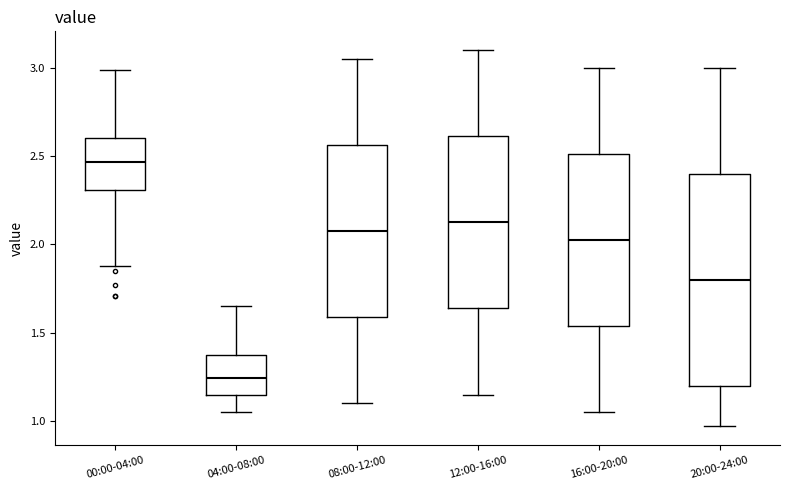

Reading left to right, read every box against the y-axis: the position of its median line, the range the box covers, and the ends of its whiskers. The values are not printed on the chart, so give them approximately, as read against the axis.

00:00-04:00: median 2.45, box 2.30 to 2.60, whiskers 1.90 to 3.00
04:00-08:00: median 1.25, box 1.15 to 1.40, whiskers 1.05 to 1.65
08:00-12:00: median 2.10, box 1.60 to 2.55, whiskers 1.10 to 3.05
12:00-16:00: median 2.15, box 1.65 to 2.60, whiskers 1.15 to 3.10
16:00-20:00: median 2.05, box 1.55 to 2.50, whiskers 1.05 to 3.00
20:00-24:00: median 1.80, box 1.20 to 2.40, whiskers 0.95 to 3.00